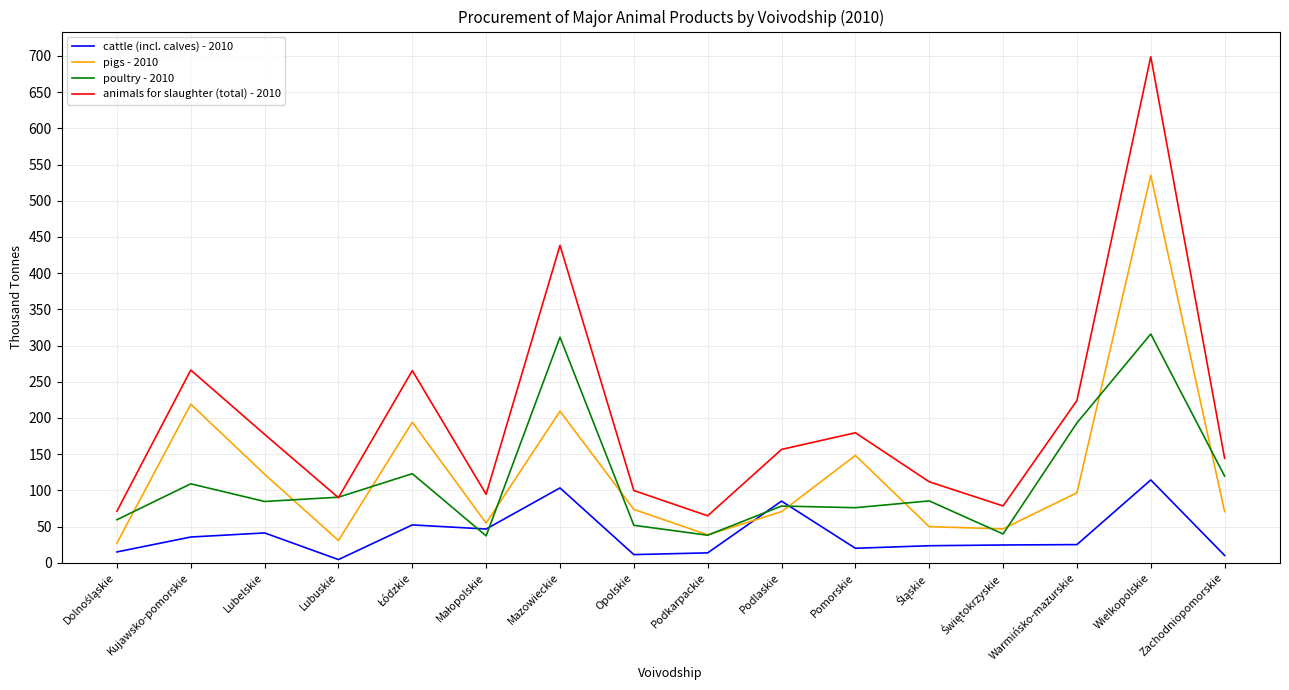

True or false: pigs - 2010 and animals for slaughter (total) - 2010 cross at least once.

False